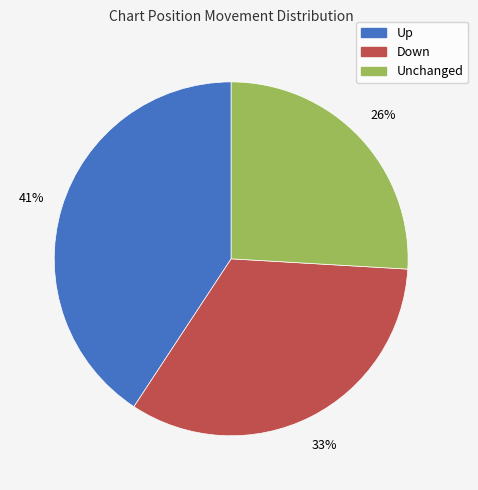

True or false: Unchanged accounts for 32% of the total.

False